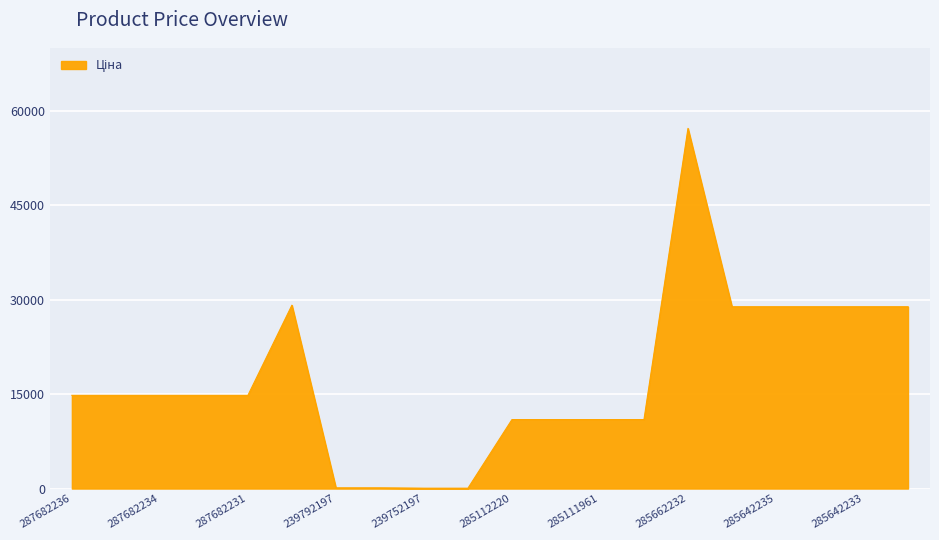

How many values are below 14817?

8